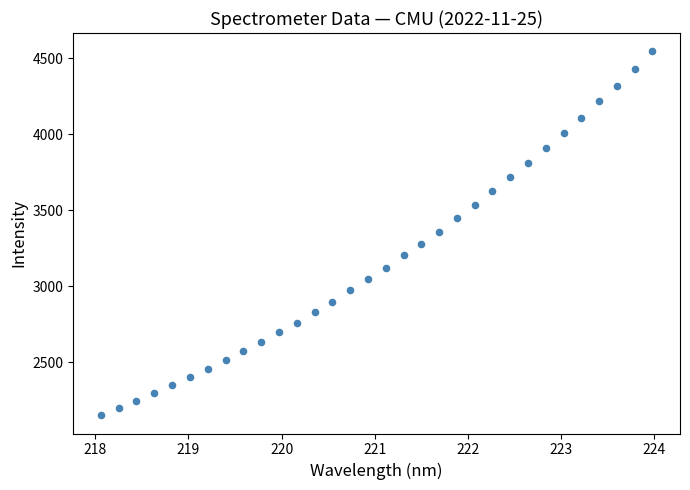

What is the range of Y values (max minus min)?

2394.2